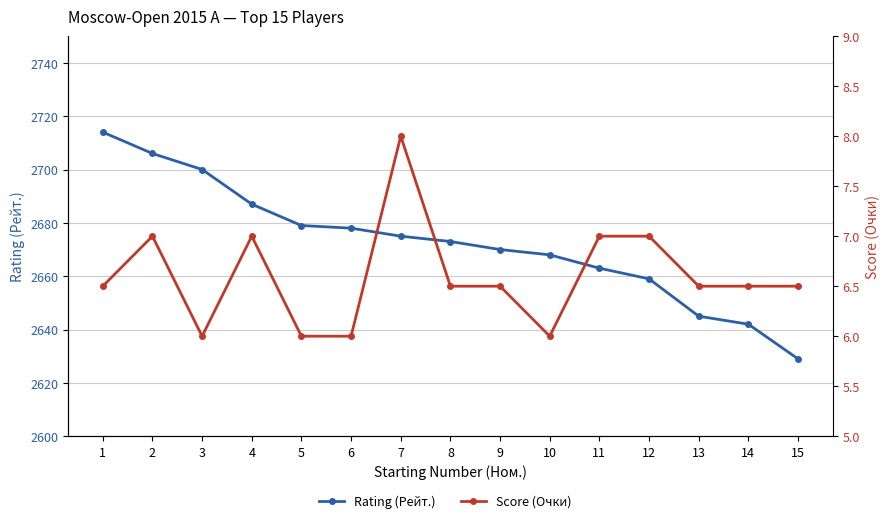

At which label is Rating (Рейт.) closest to 2671?

9